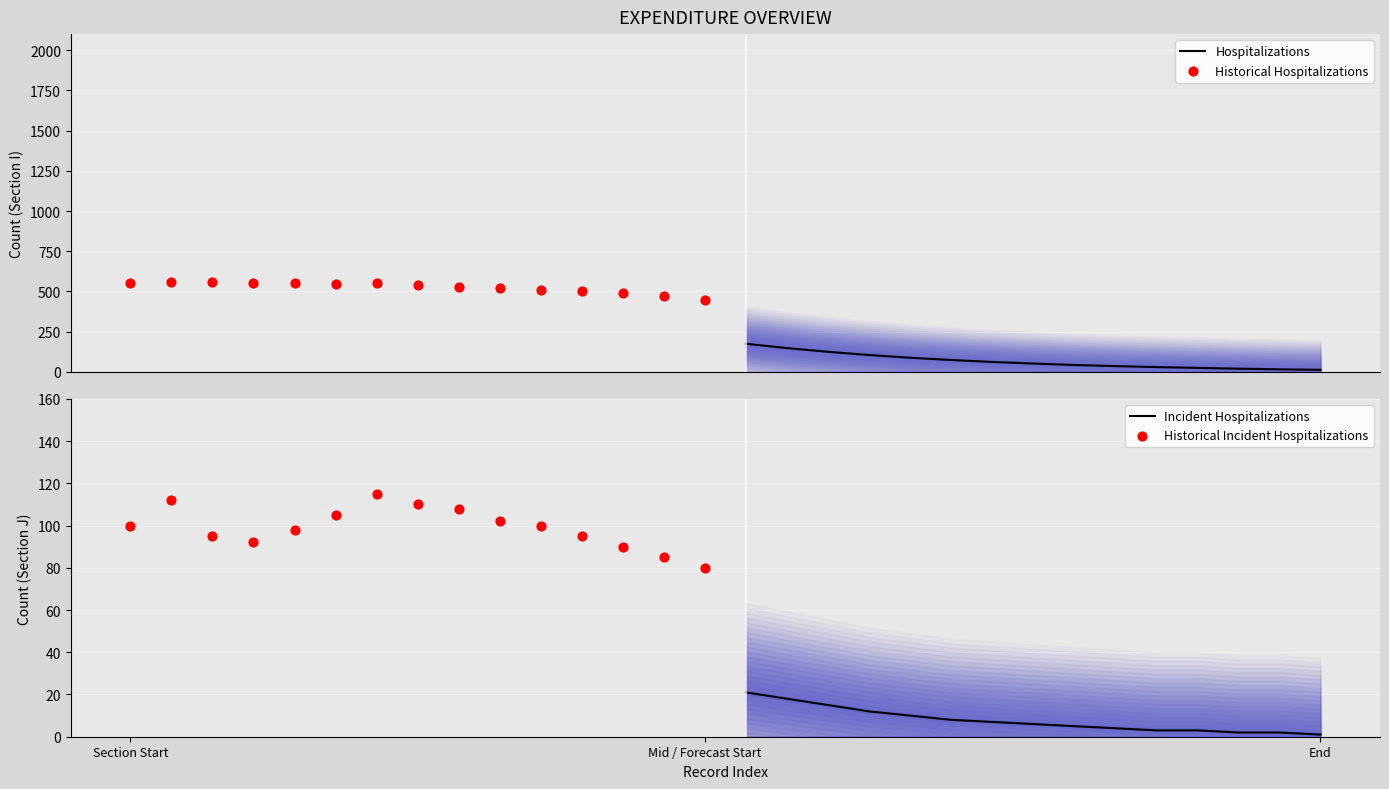

What are all the series names shown in the legend?

Hospitalizations, Historical Hospitalizations, Incident Hospitalizations, Historical Incident Hospitalizations